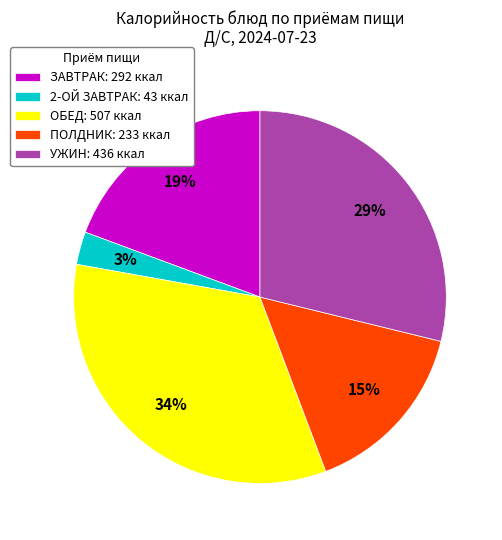

What percentage is the ПОЛДНИК: 233 ккал slice, to the nearest percent?

15%